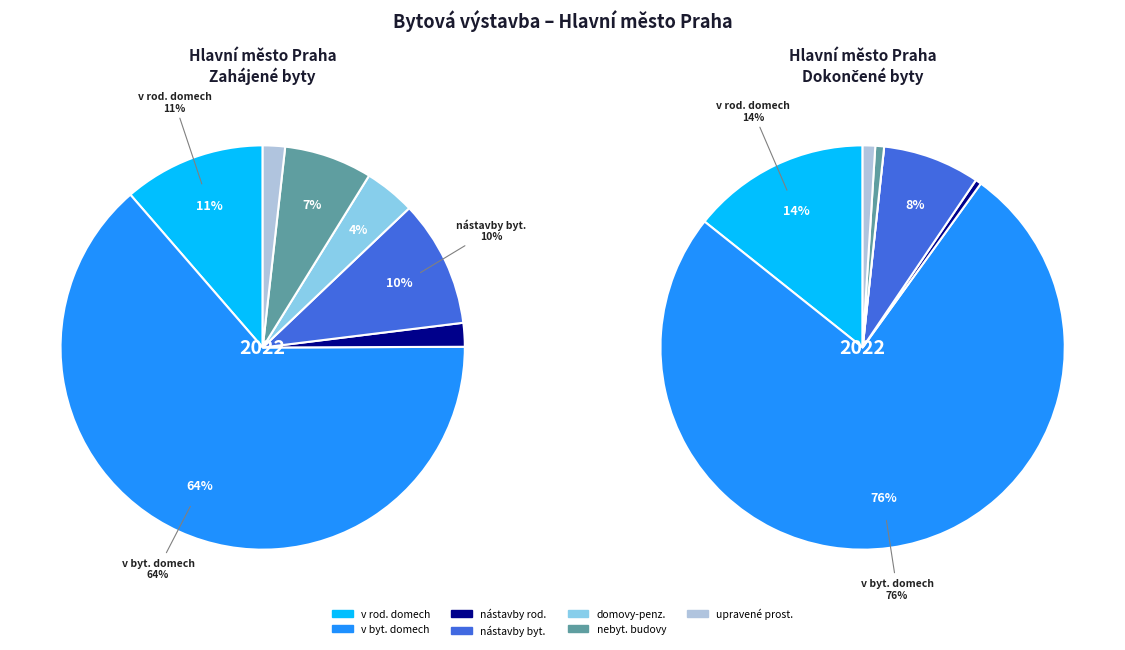

To the nearest percent, what is the average slice percentage?

14%